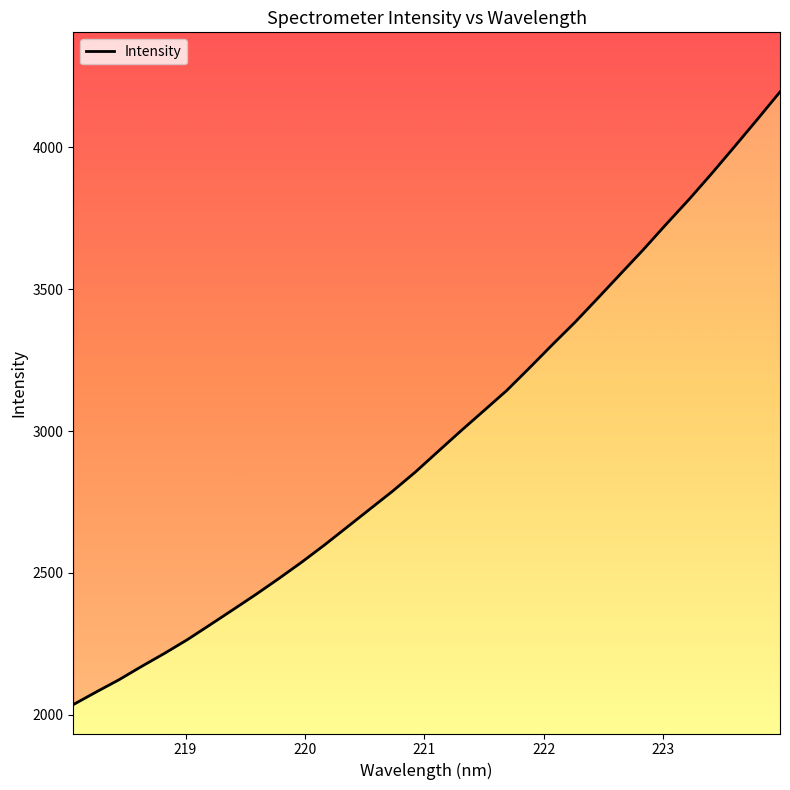

Reading left to right, list all the values displayed in this chart.

2036.3	2080.6	2123.7	2171.1	2217.0	2265.2	2317.6	2370.7	2424.2	2479.9	2537.4	2598.0	2661.3	2724.9	2788.3	2855.8	2928.6	3001.0	3071.5	3142.4	3222.2	3303.5	3383.1	3467.8	3553.5	3638.9	3728.1	3815.3	3906.9	4001.3	4097.1	4194.5